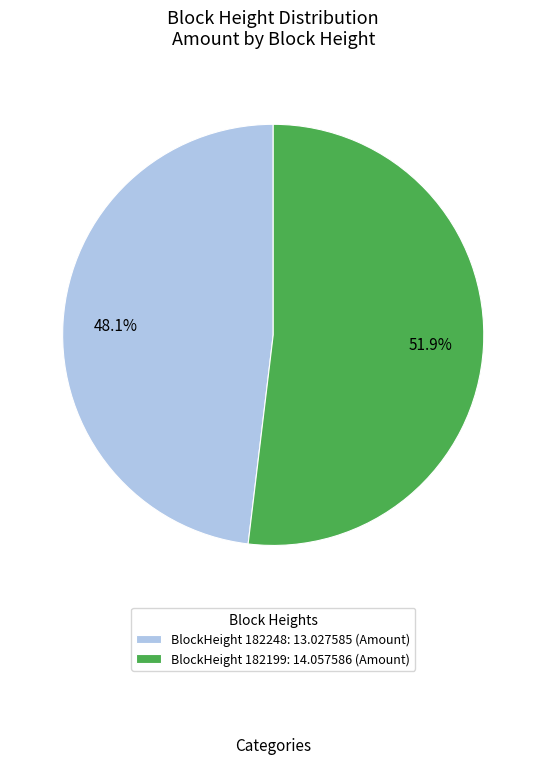

How many slices are in this pie chart?

2